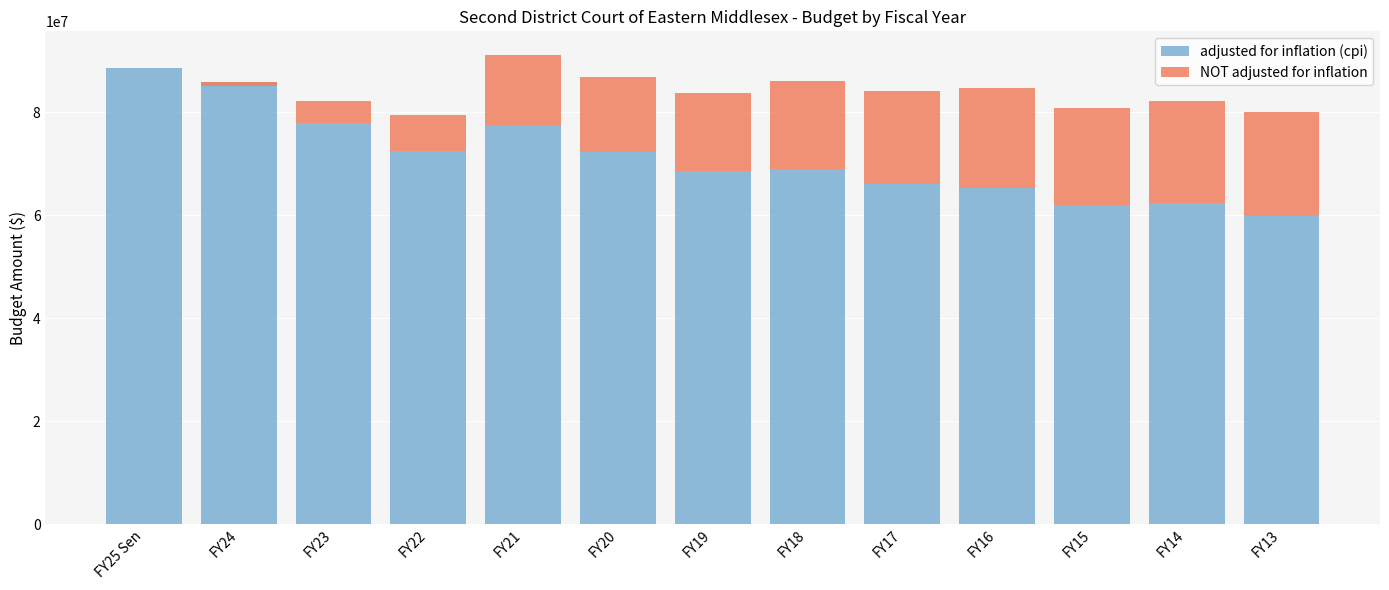

What are all the series names shown in the legend?

adjusted for inflation (cpi), NOT adjusted for inflation